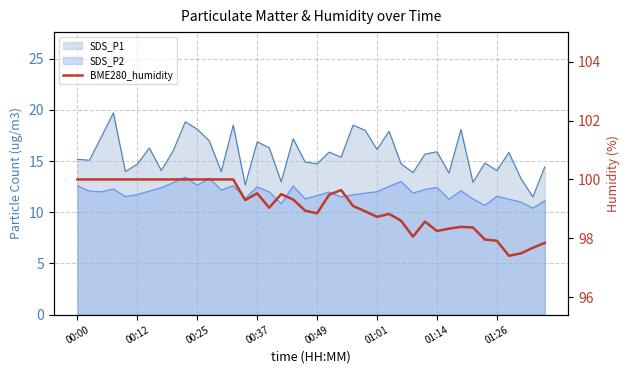

Count the number of categories in the chart.

40